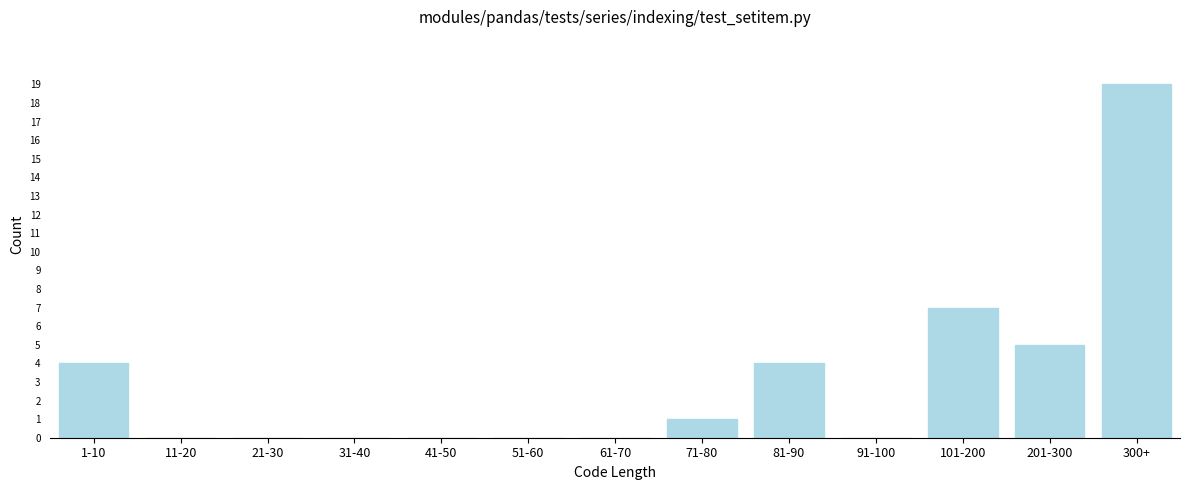

Reading left to right, transcribe all the data shown in this chart.

1-10=4	11-20=0	21-30=0	31-40=0	41-50=0	51-60=0	61-70=0	71-80=1	81-90=4	91-100=0	101-200=7	201-300=5	300+=19